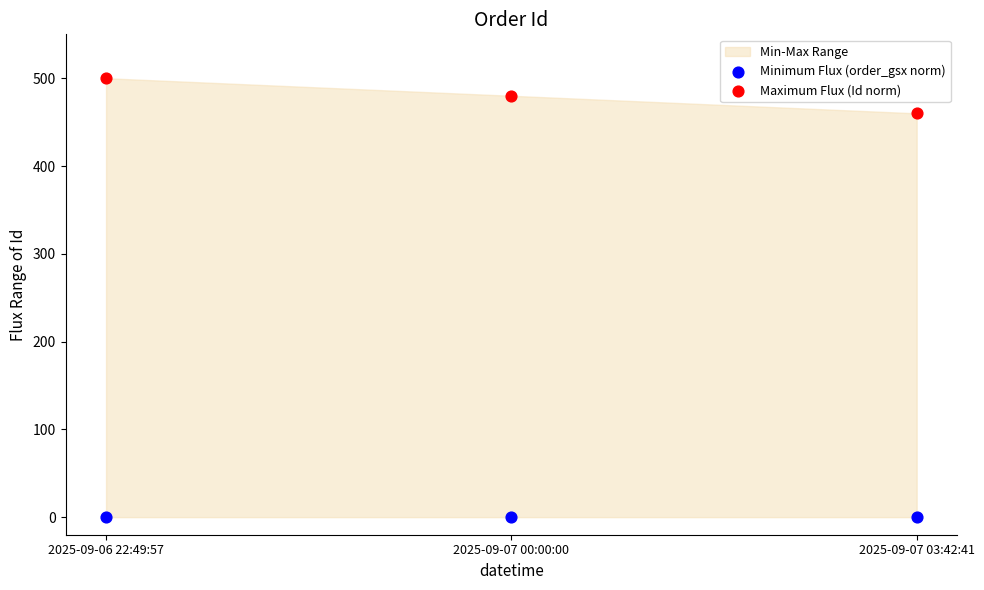

Which series reaches the minimum Y coordinate?

Minimum Flux (order_gsx norm)